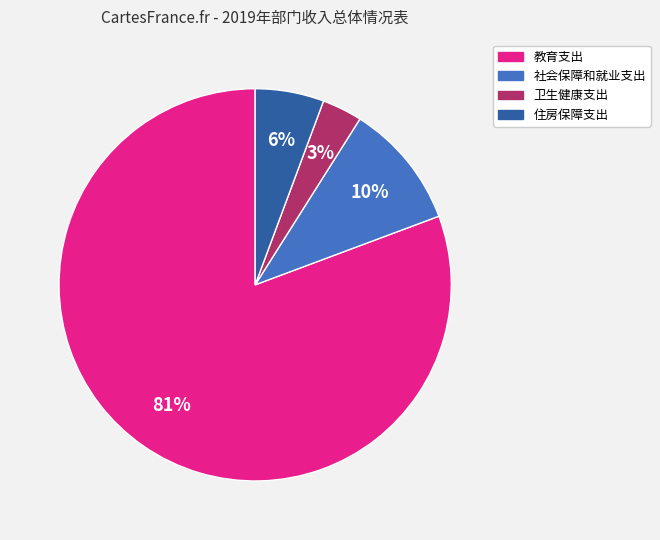

Which category has the biggest portion of the pie?

教育支出